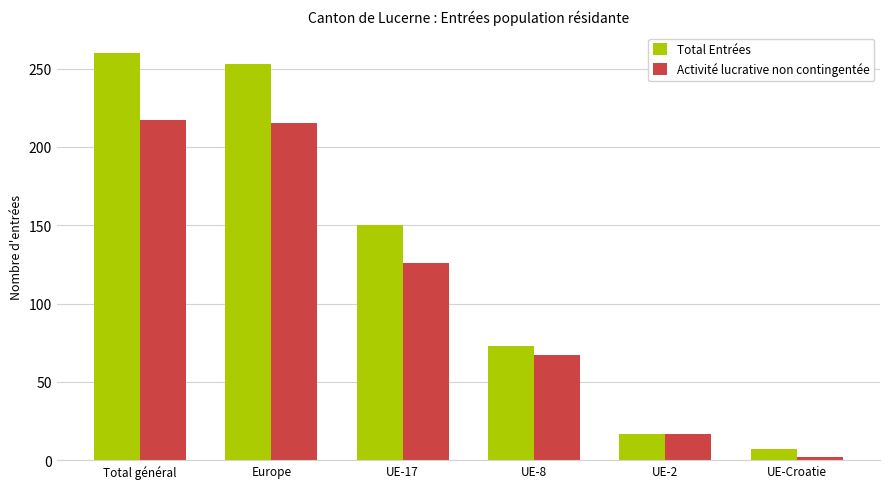

How many data points does each series have?

6